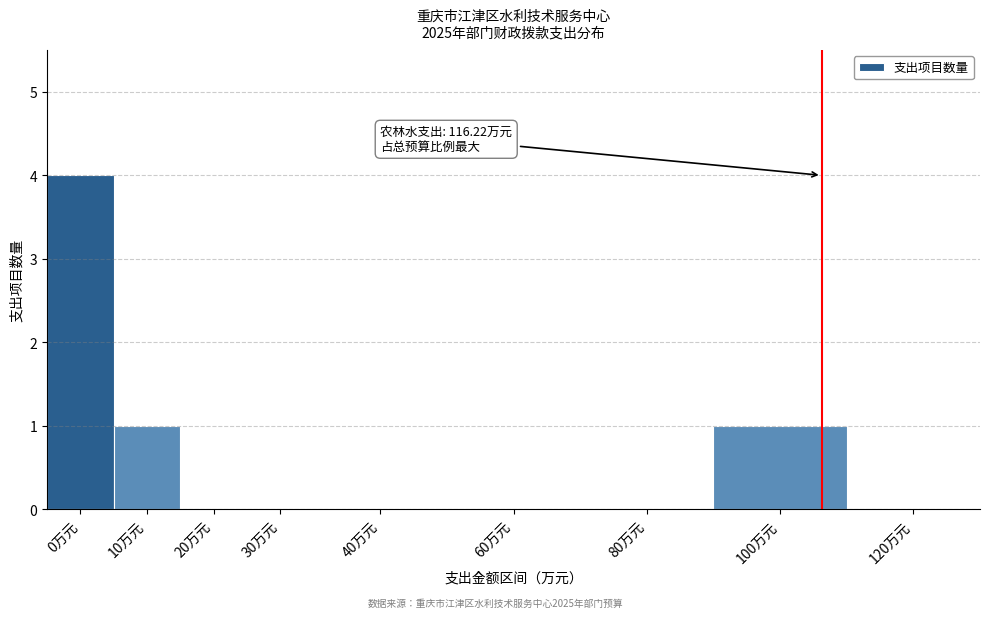

Reading left to right, what are all the values shown in this chart?

0万元=4	10万元=1	20万元=0	30万元=0	40万元=0	60万元=0	80万元=0	100万元=1	120万元=0